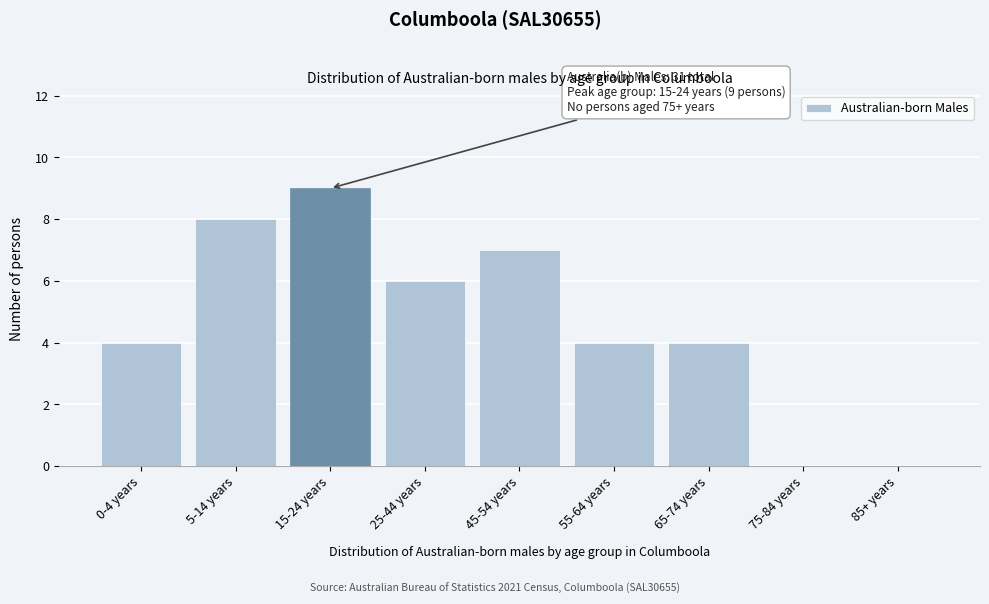

Reading left to right, what are all the values shown in this chart?

0-4 years=4	5-14 years=8	15-24 years=9	25-44 years=6	45-54 years=7	55-64 years=4	65-74 years=4	75-84 years=0	85+ years=0